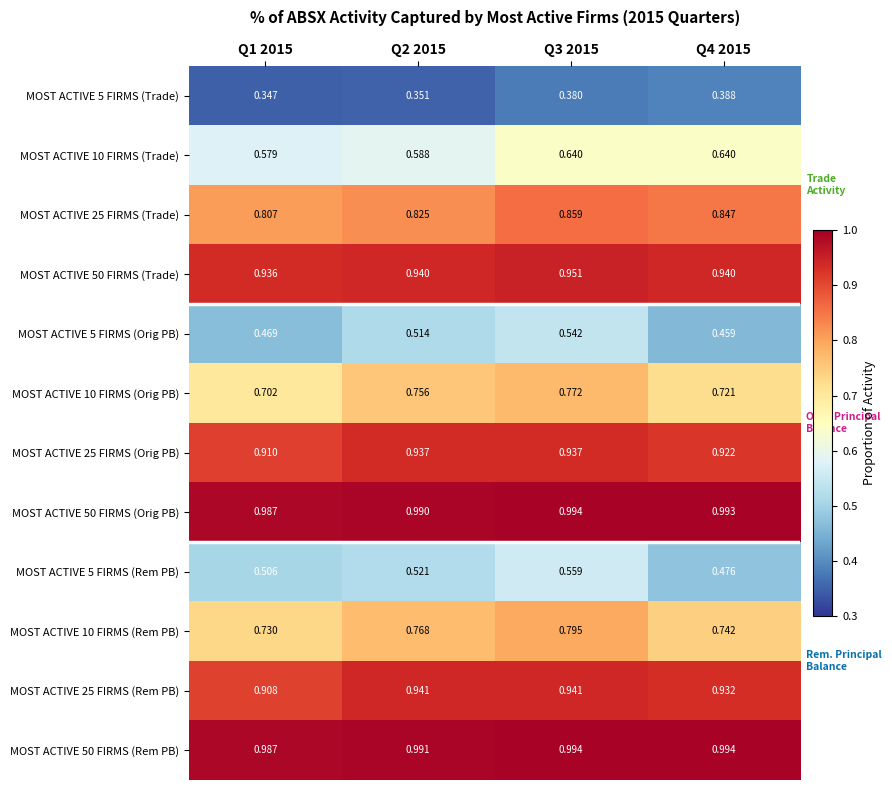

Is the value of MOST ACTIVE 25 FIRMS (Orig PB) at Q1 2015 greater than the value of MOST ACTIVE 50 FIRMS (Rem PB) at Q1 2015?

No